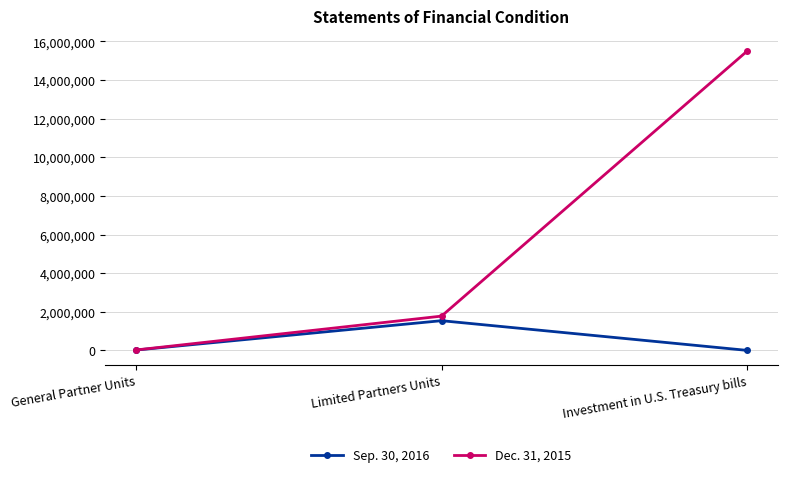

What is the spread (max minus min) of values at Investment in U.S. Treasury bills?

15499510.0